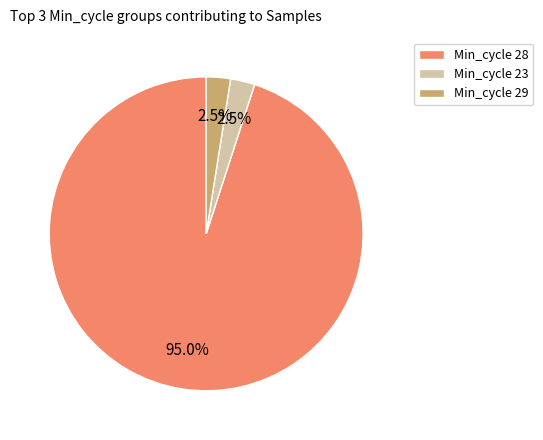

Which slice is the largest?

Min_cycle 28